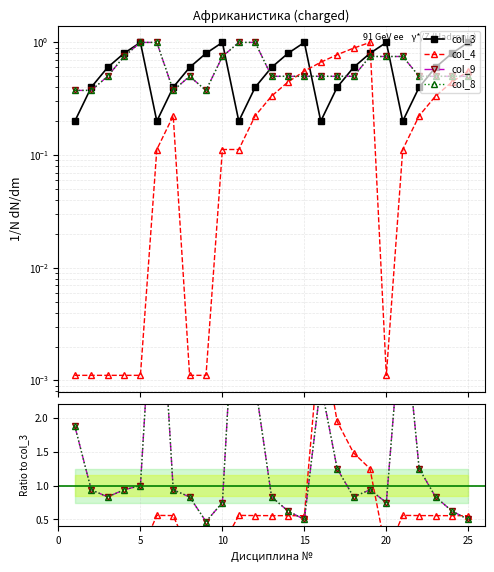

At 13, list the series in order from largest to smallest.

col_3, col_9, col_8, col_4